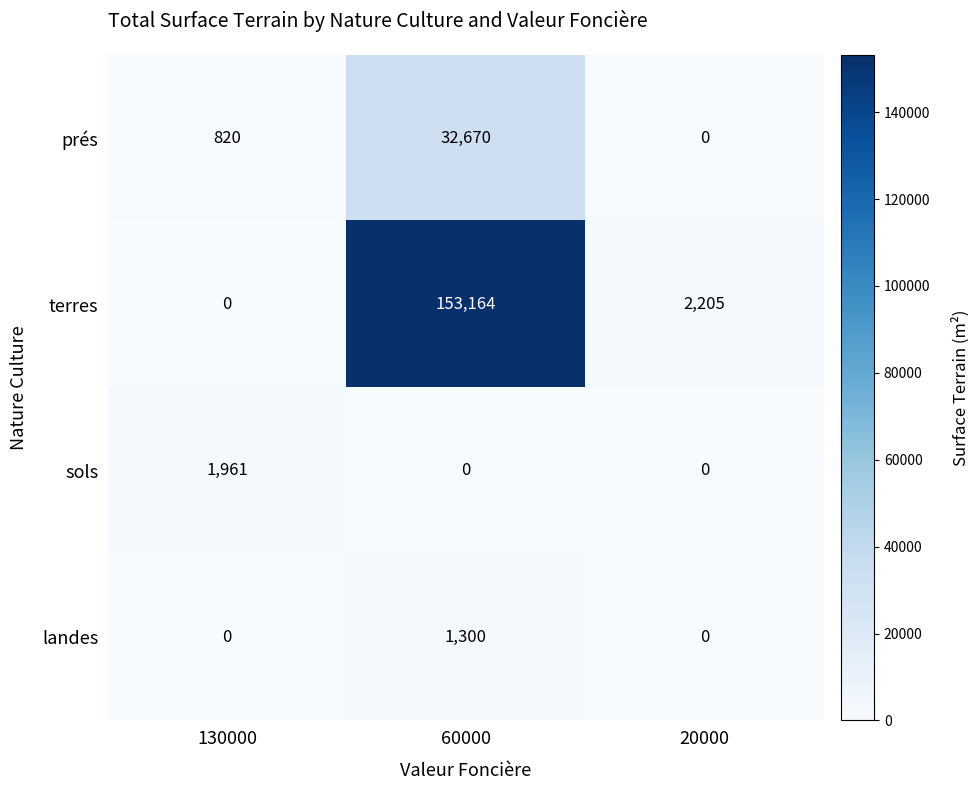

At which category is the sum across all series the highest?

60000